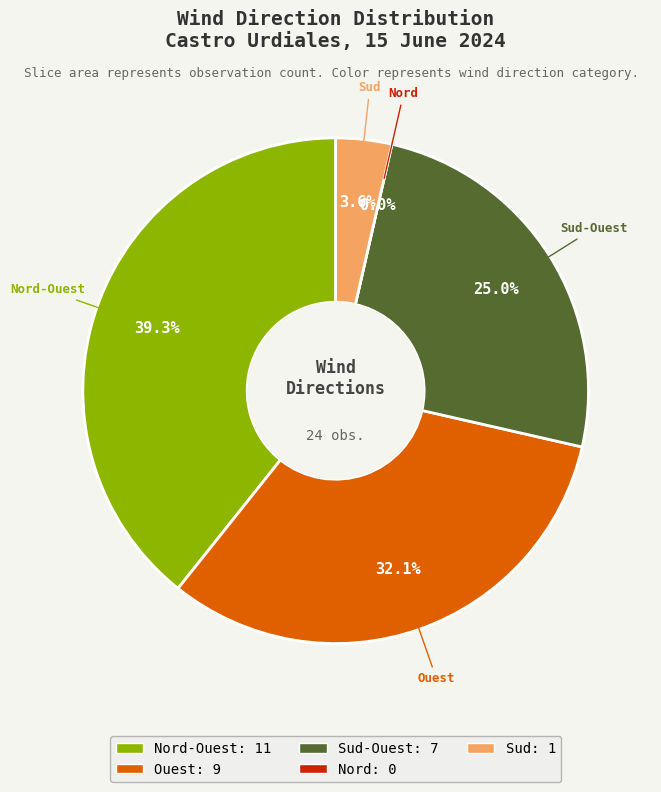

Combined, do Nord and Sud-Ouest account for over 50%?

No